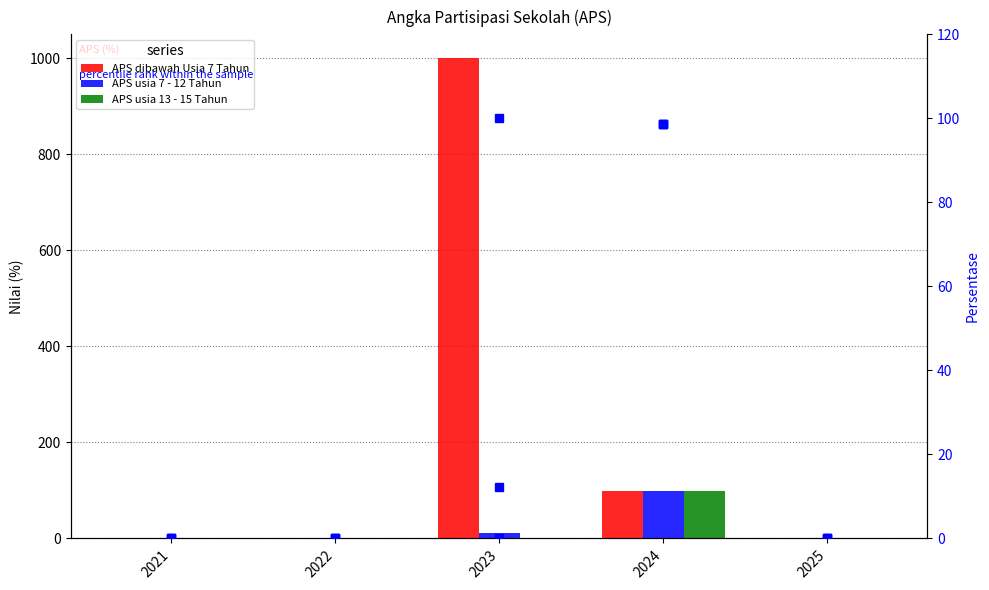

Between 2024 and 2025, which series saw the biggest shift?

APS usia 13 - 15 Tahun